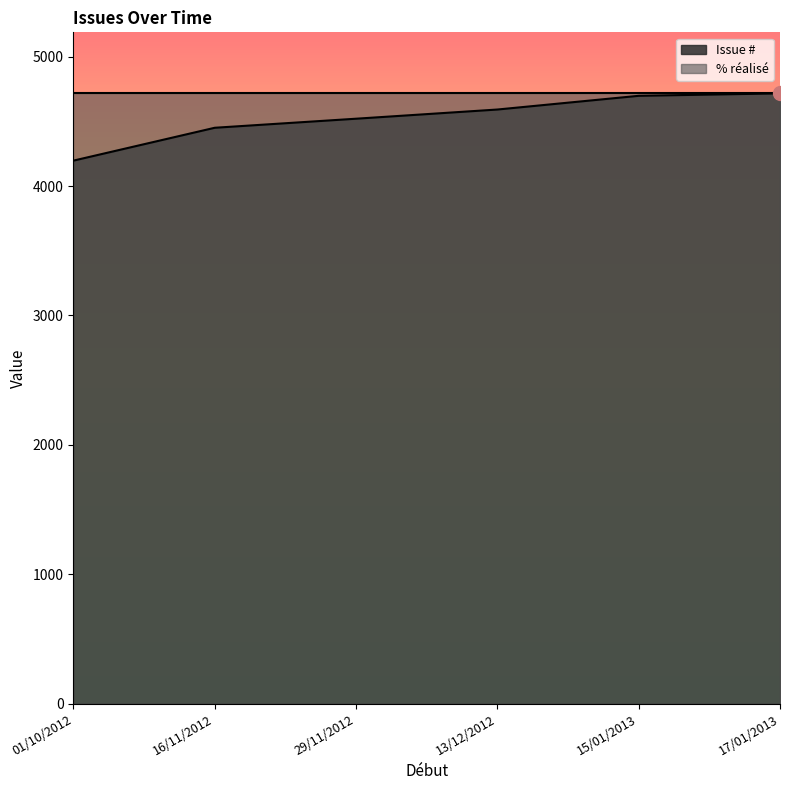

What is the value of the 2nd point from the left?

4451